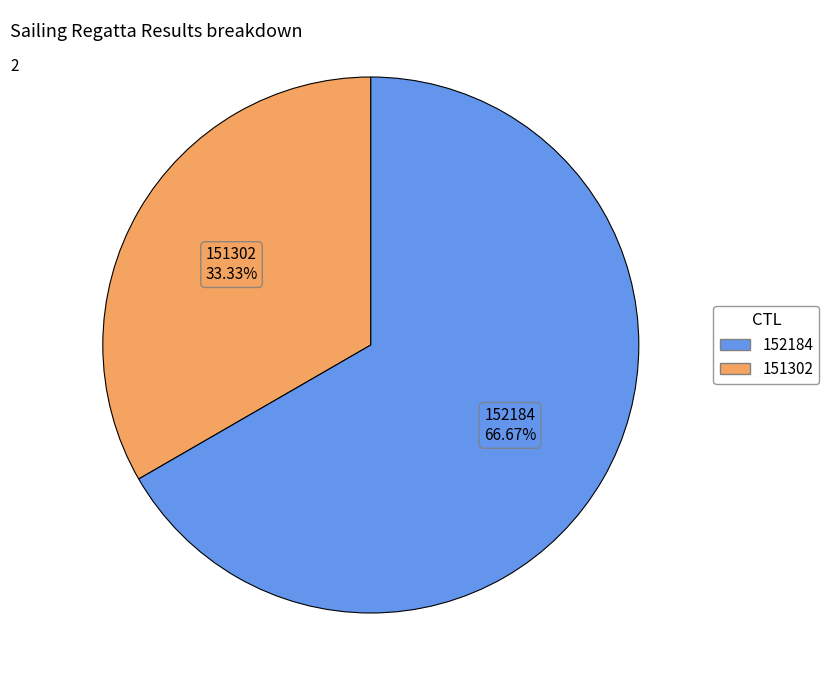

Is there a majority slice in this chart?

Yes